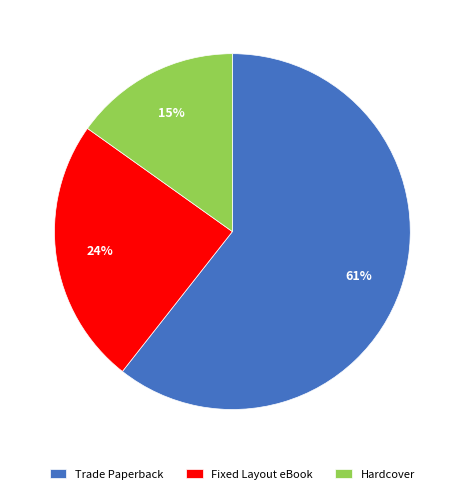

Do Trade Paperback and Hardcover together represent more than half of the pie?

Yes